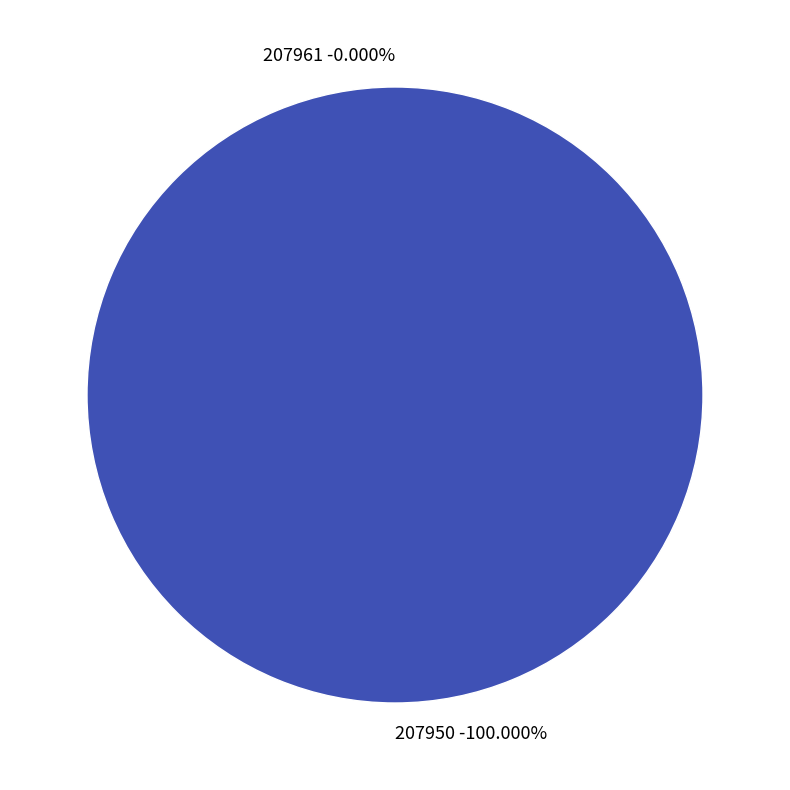

Is it true that 207950 is 99% of the pie?

False